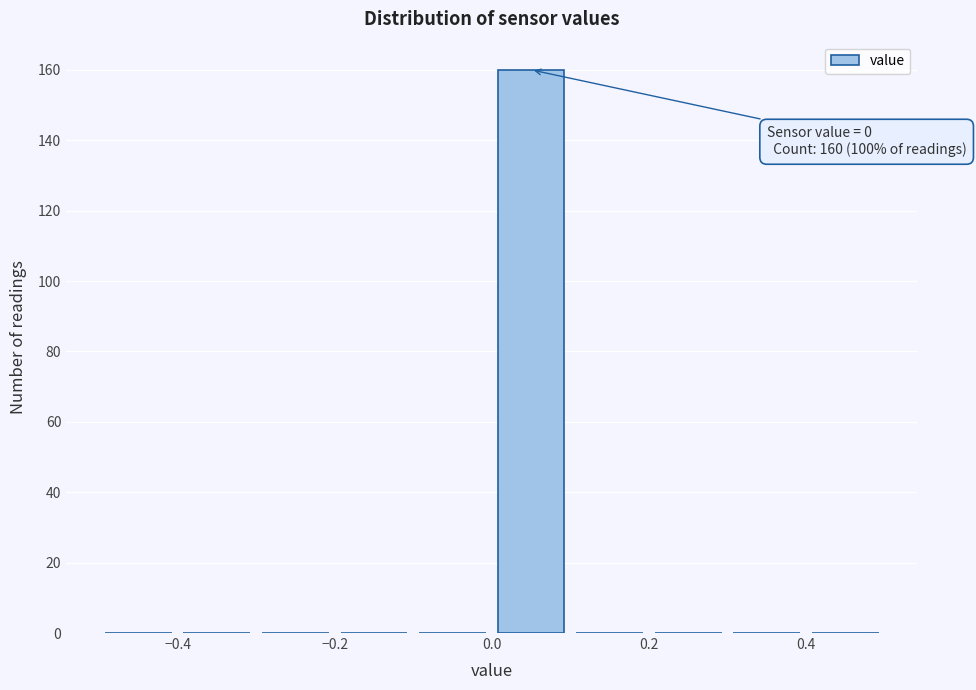

Over which range of the x-axis is the bar tallest?

0.0 to 0.1